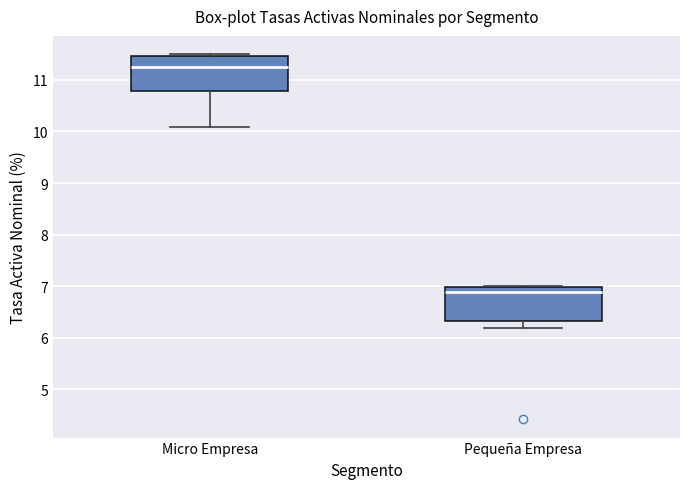

Reading left to right, transcribe this box plot: for each box, give where its median line is, the range the box spans, and where its two whiskers end, as read against the y-axis. The values are not printed on the chart, so give them approximately, as read against the axis.

Micro Empresa: median 11.2, box 10.8 to 11.5, whiskers 10.1 to 11.5 (just above the box's upper edge)
Pequeña Empresa: median 6.9, box 6.3 to 7.0, whiskers 6.2 to 7.0